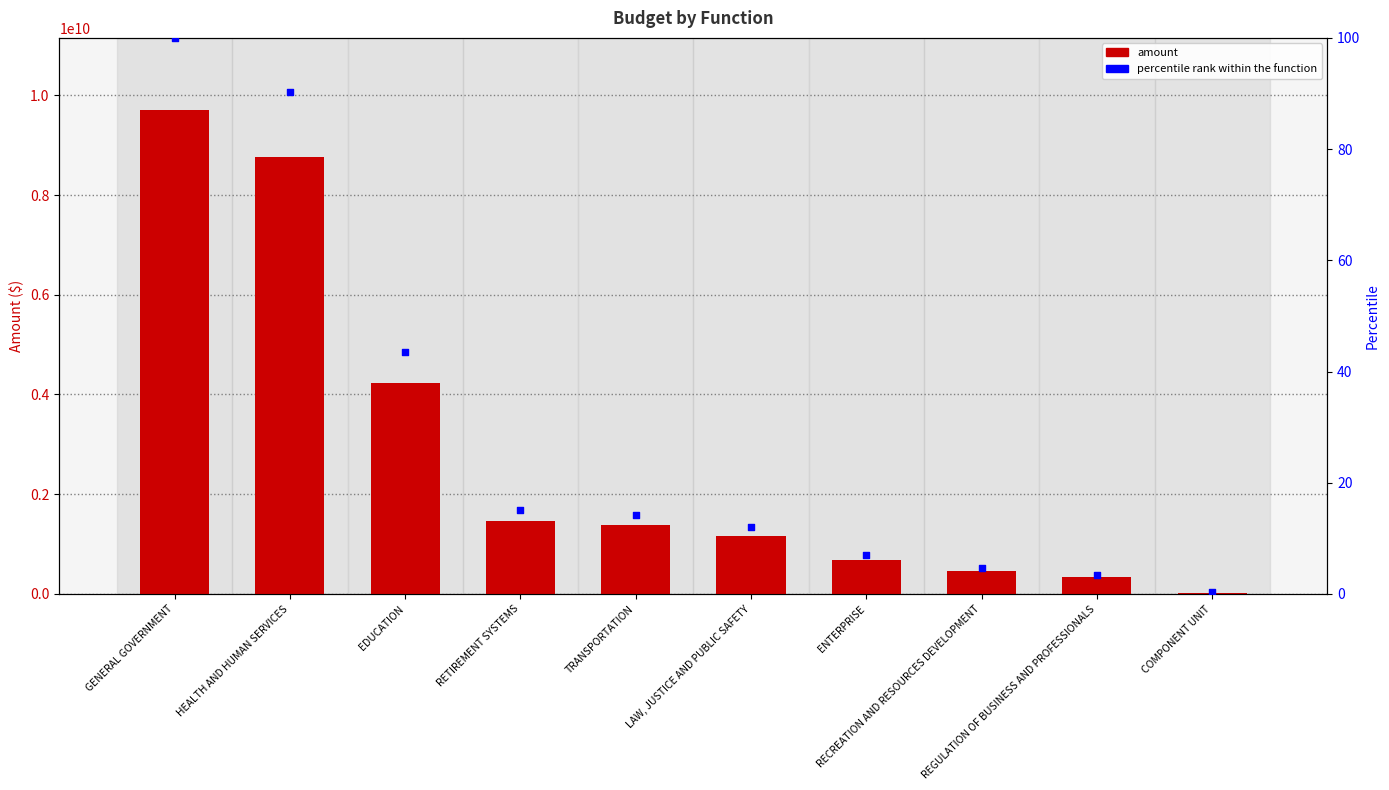

At which category is the sum across all series the highest?

GENERAL GOVERNMENT